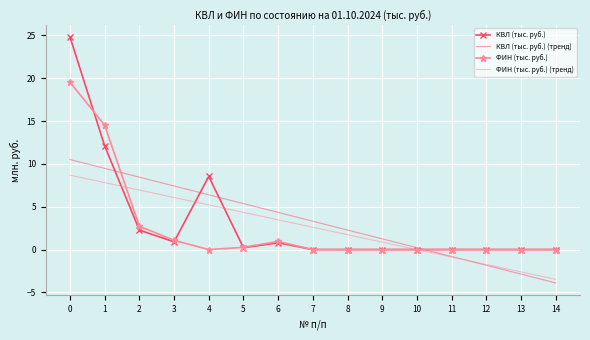

Is it true that ФИН (тыс. руб.) (тренд) equals -2.4 at 14?

False